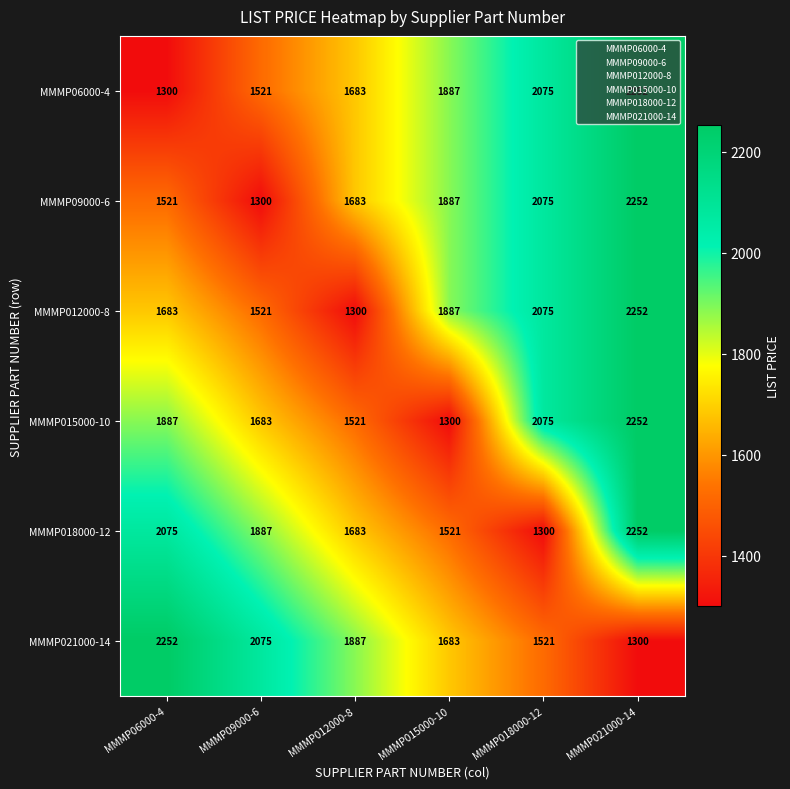

Where does the MMMP021000-14 series first go above 1887?

MMMP06000-4